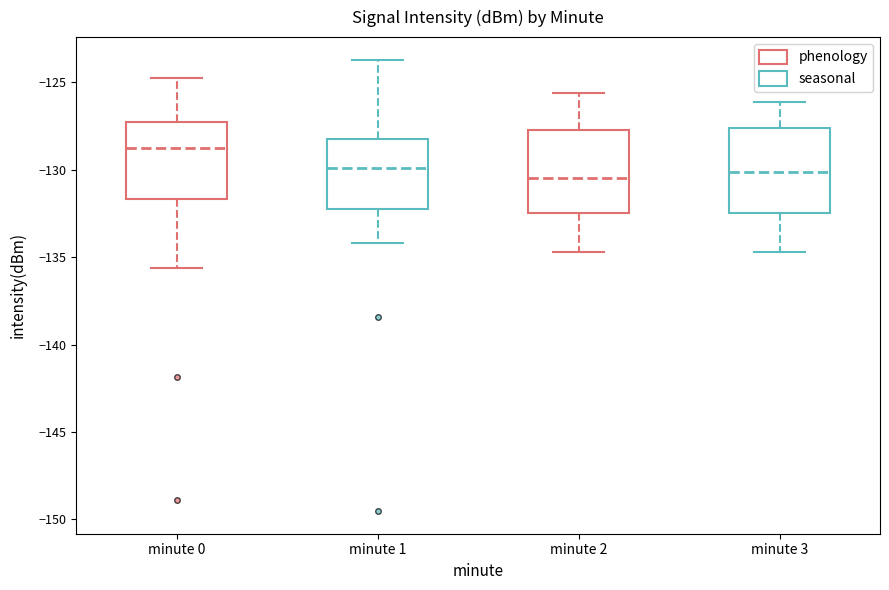

Reading left to right, transcribe this box plot: for each box, give where its median line is, the range the box spans, and where its two whiskers end, as read against the y-axis. The values are not printed on the chart, so give them approximately, as read against the axis.

minute 0: median -128.5, box -131.5 to -127.5, whiskers -135.5 to -124.5
minute 1: median -130.0, box -132.0 to -128.0, whiskers -134.0 to -123.5
minute 2: median -130.5, box -132.5 to -127.5, whiskers -134.5 to -125.5
minute 3: median -130.0, box -132.5 to -127.5, whiskers -134.5 to -126.0